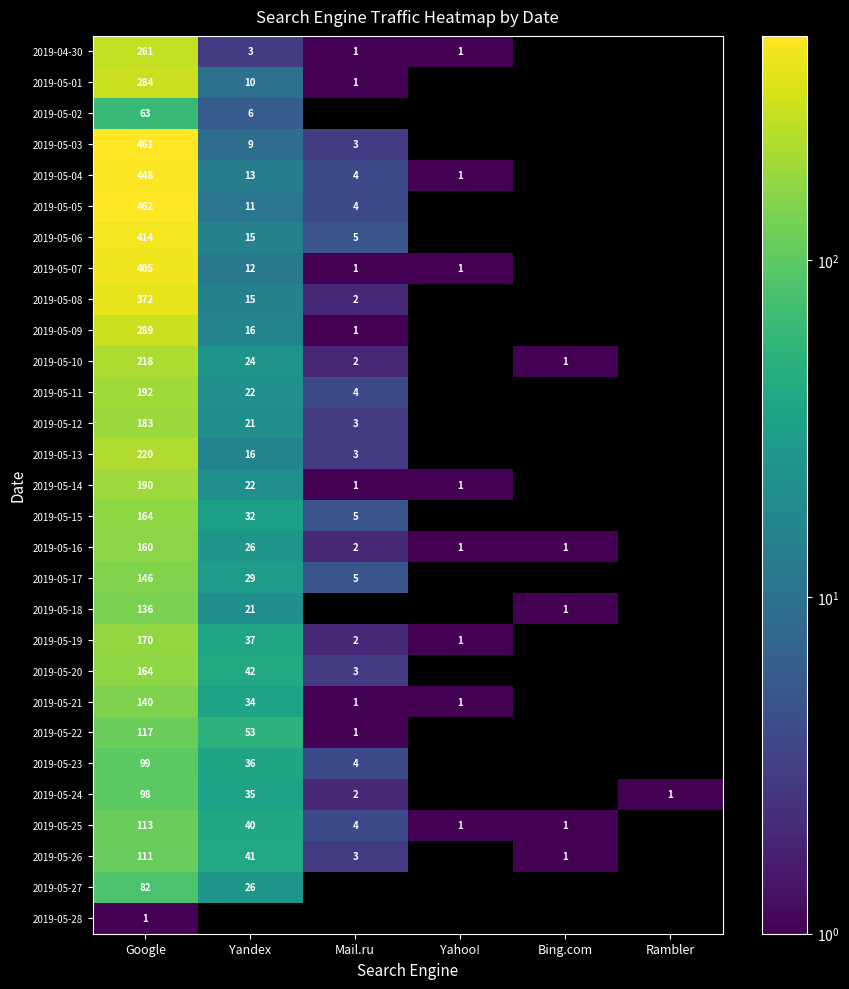

At which category is the sum across all series the highest?

Google